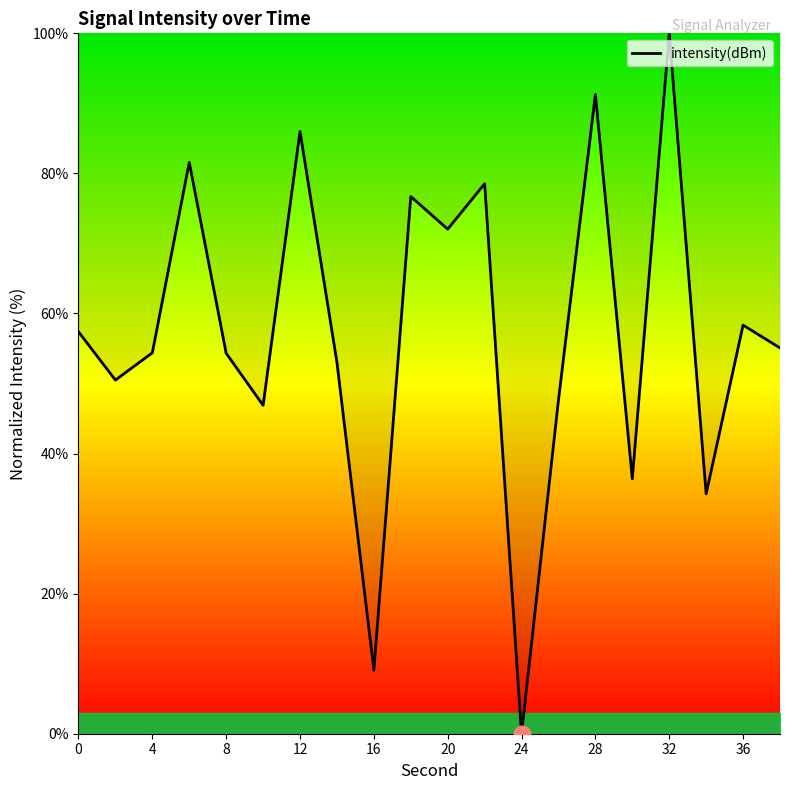

What is the difference between the maximum and minimum values?

100.0